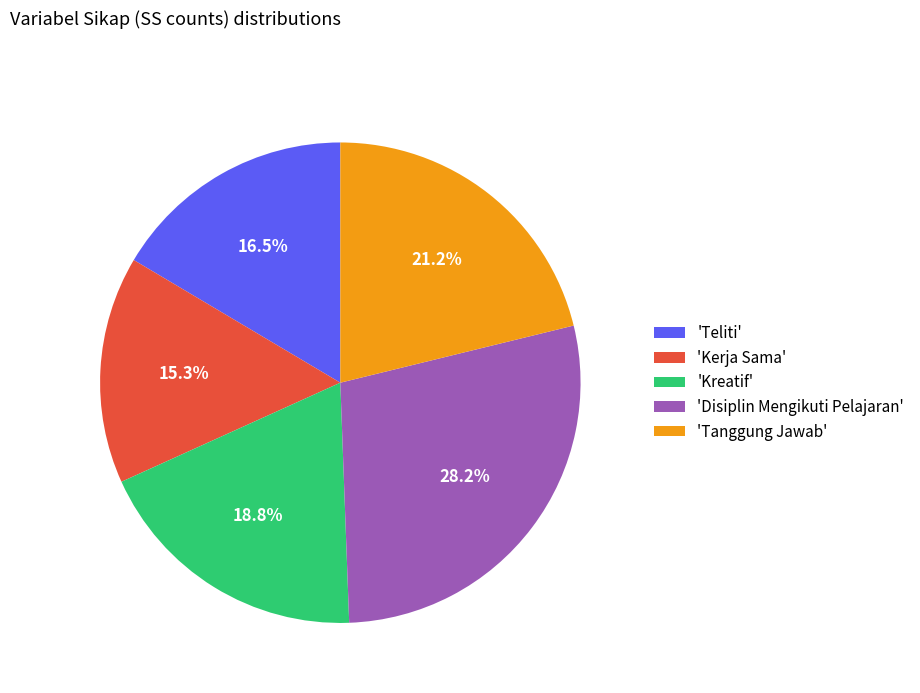

Rank the categories by value from highest to lowest.

'Disiplin Mengikuti Pelajaran', 'Tanggung Jawab', 'Kreatif', 'Teliti', 'Kerja Sama'